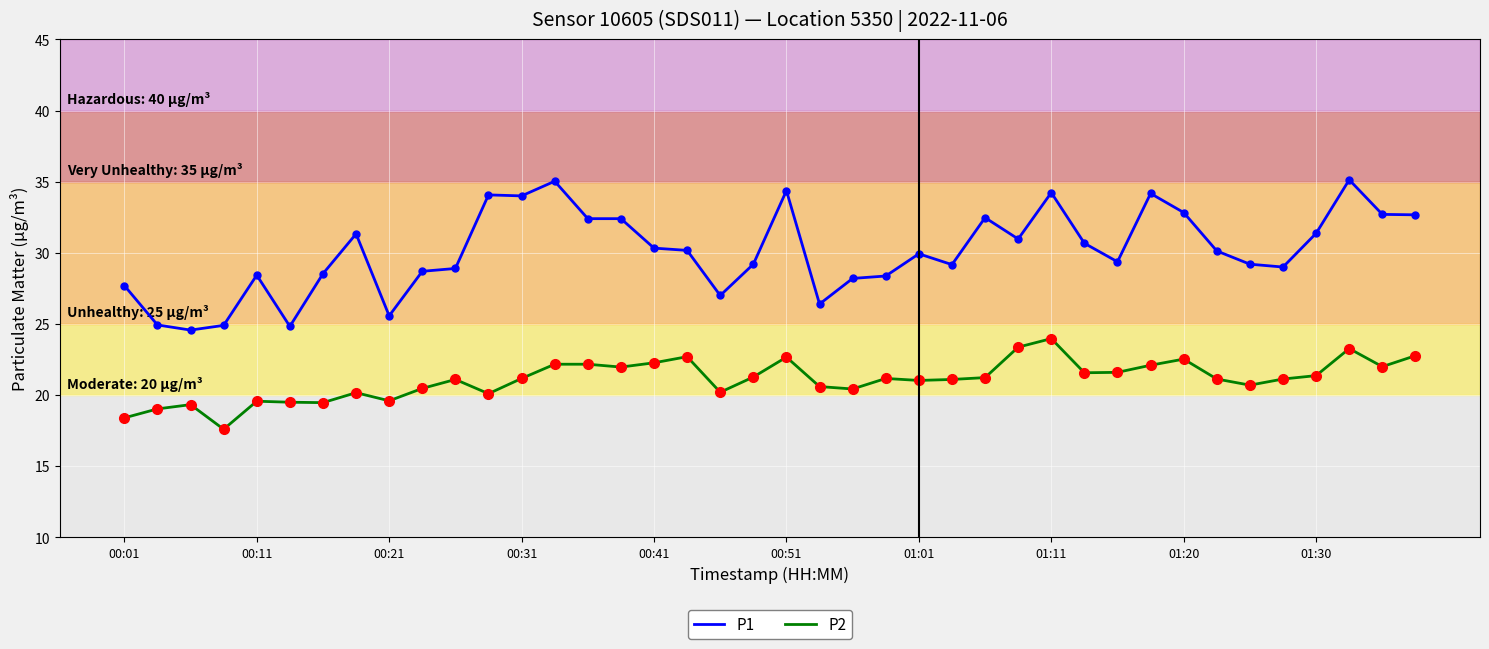

What is the greatest value displayed?

35.1